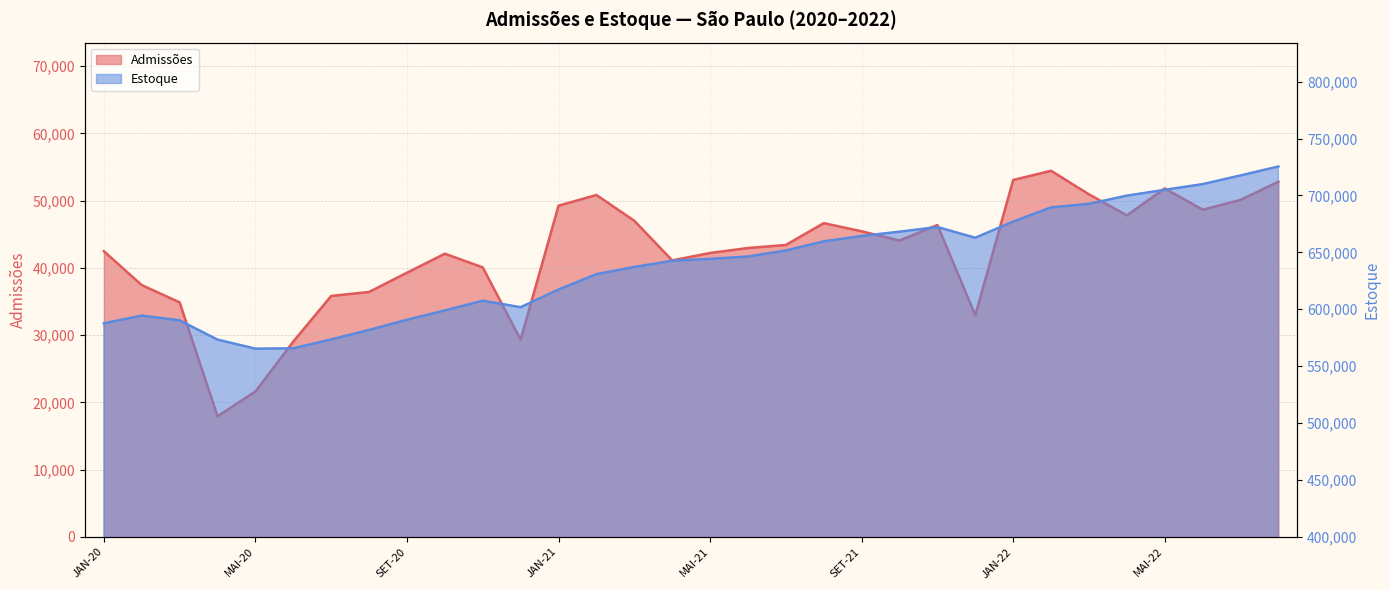

The value of Estoque at ABR-20 is 357392. True or false?

False